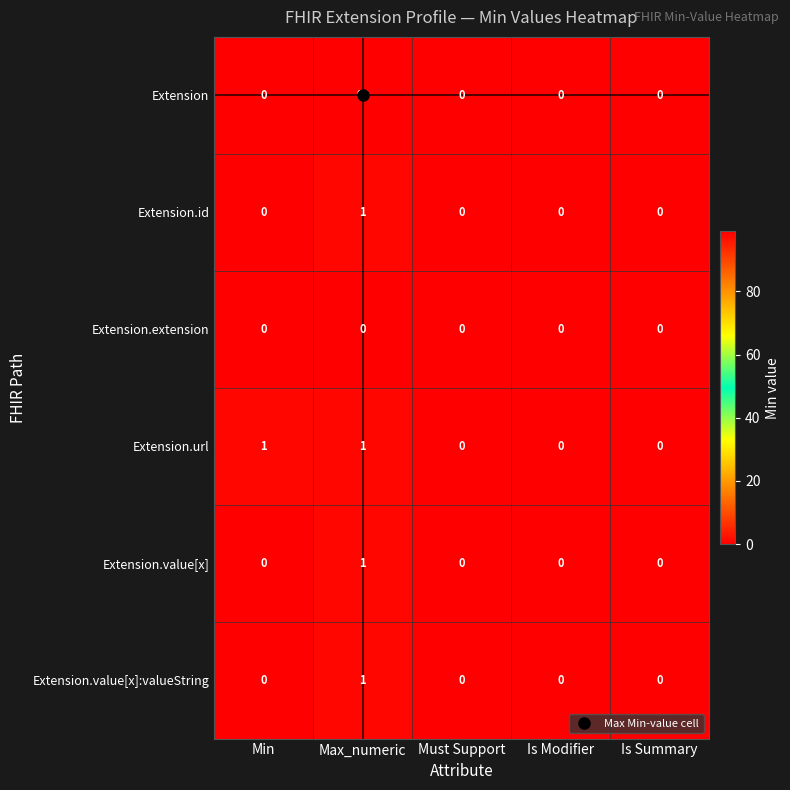

Is it true that Extension.url equals 0 at Must Support?

True